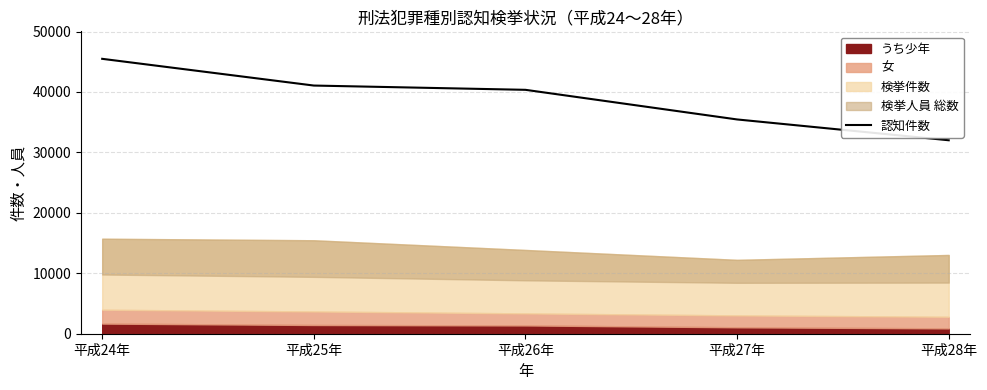

True or false: there are more than 1 points higher than both neighbors.

False